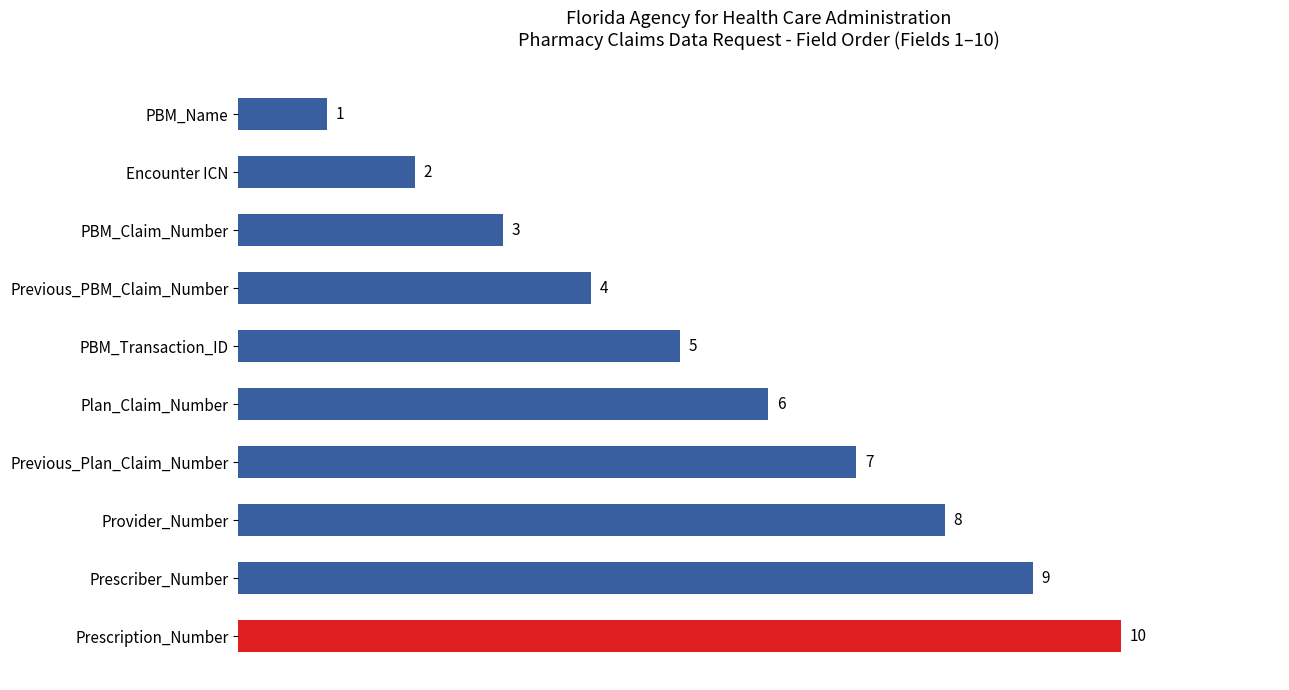

Is it true that the value at Provider_Number is 8?

True